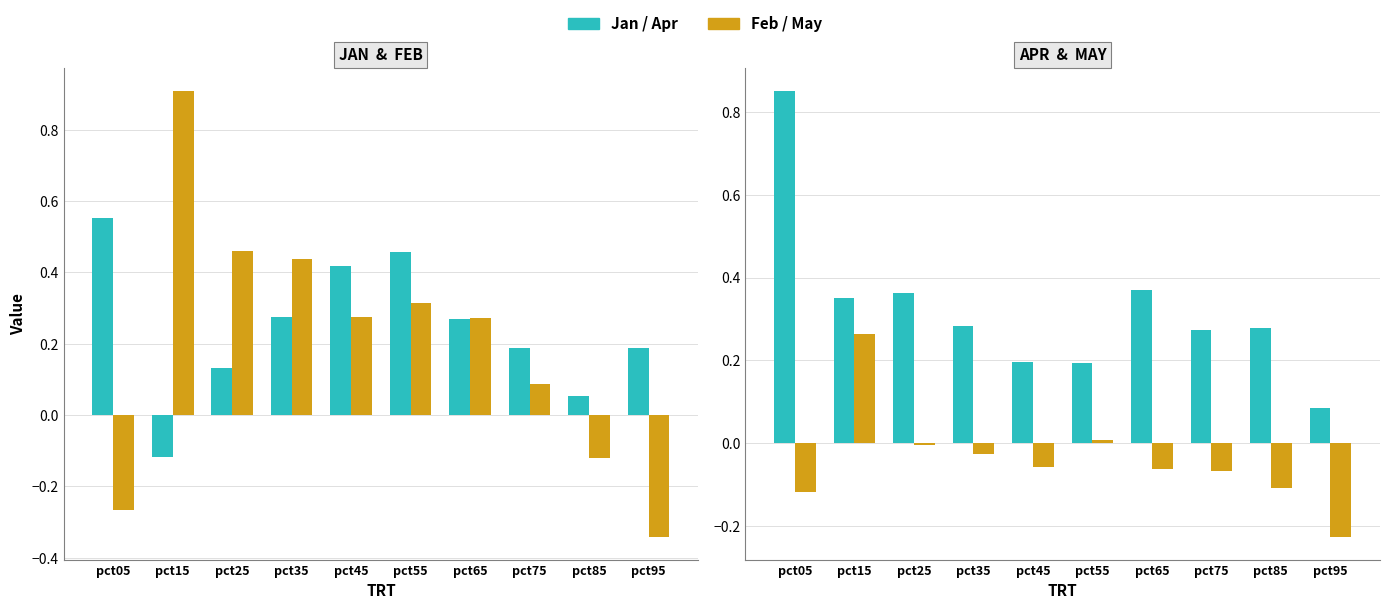

At which category is the sum across all series the highest?

pct15